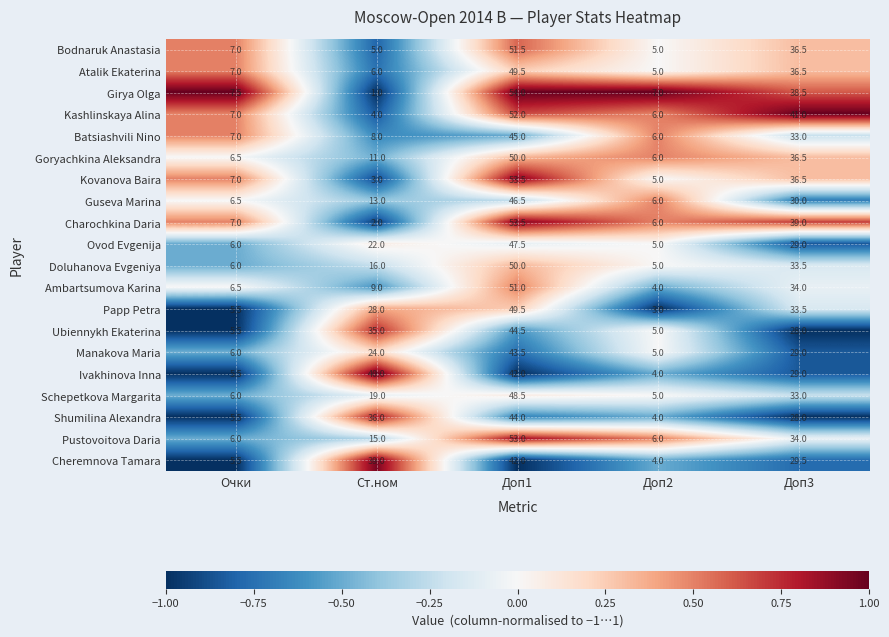

How many values in the Manakova Maria series are below 24?

2